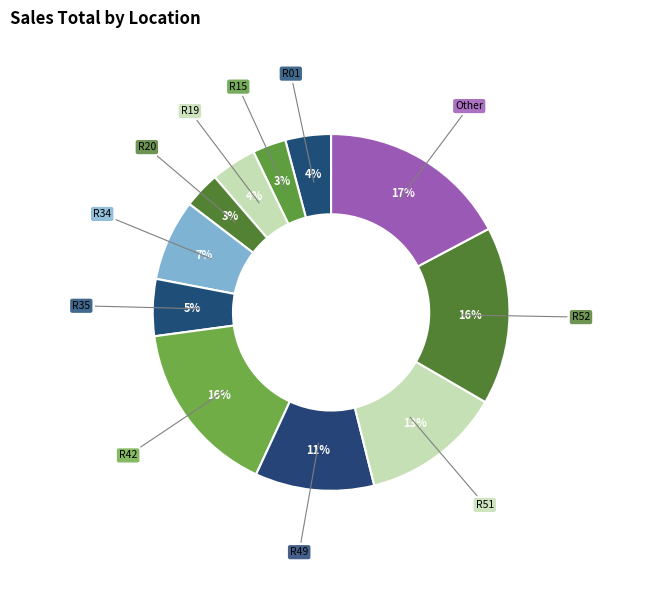

How many slices are in this pie chart?

11